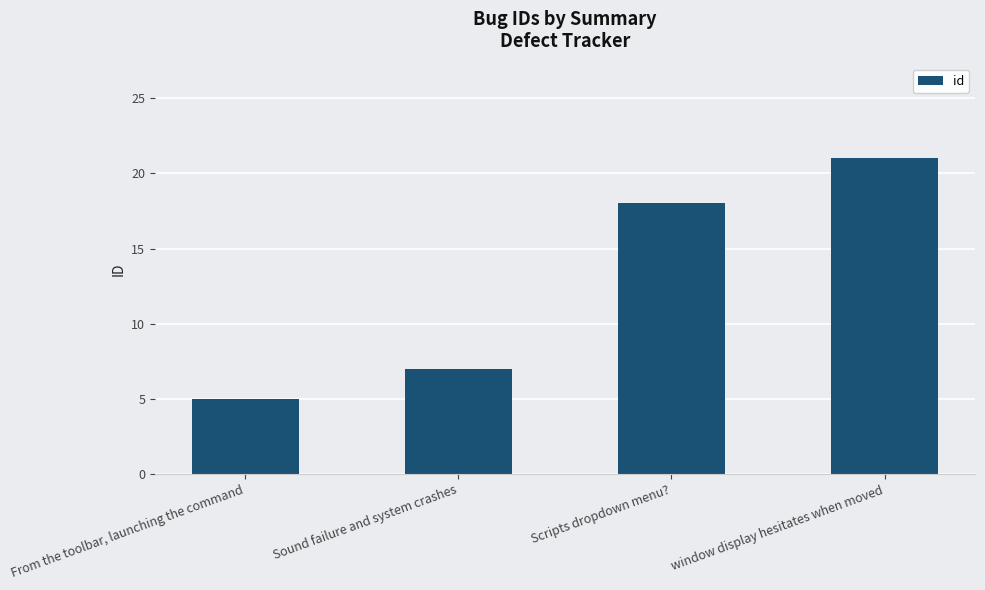

Reading left to right, list all the values displayed in this chart.

From the toolbar, launching the command=5	Sound failure and system crashes=7	Scripts dropdown menu?=18	window display hesitates when moved=21